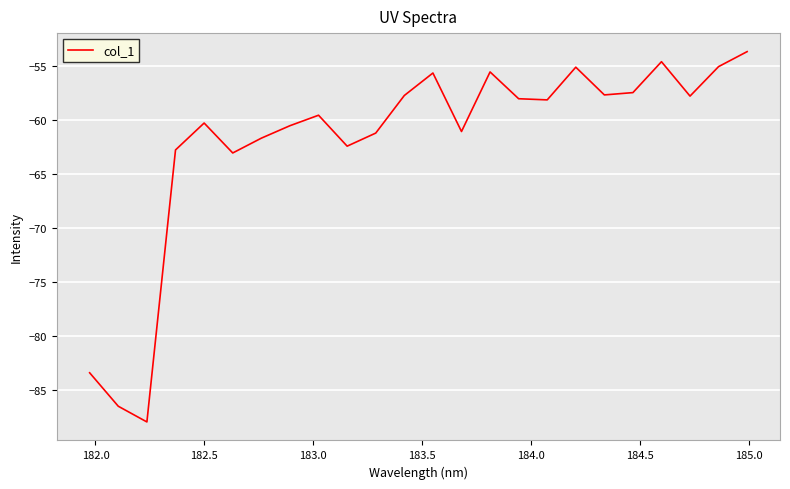

What is the difference between the maximum and minimum values?

34.3